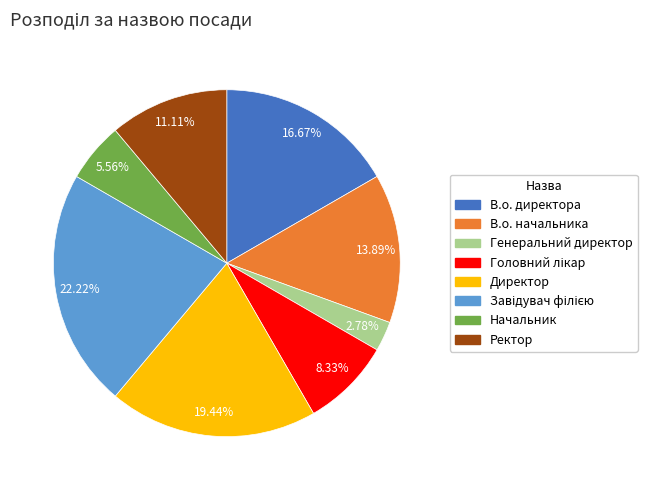

What is the smallest slice in the pie chart?

Генеральний директор